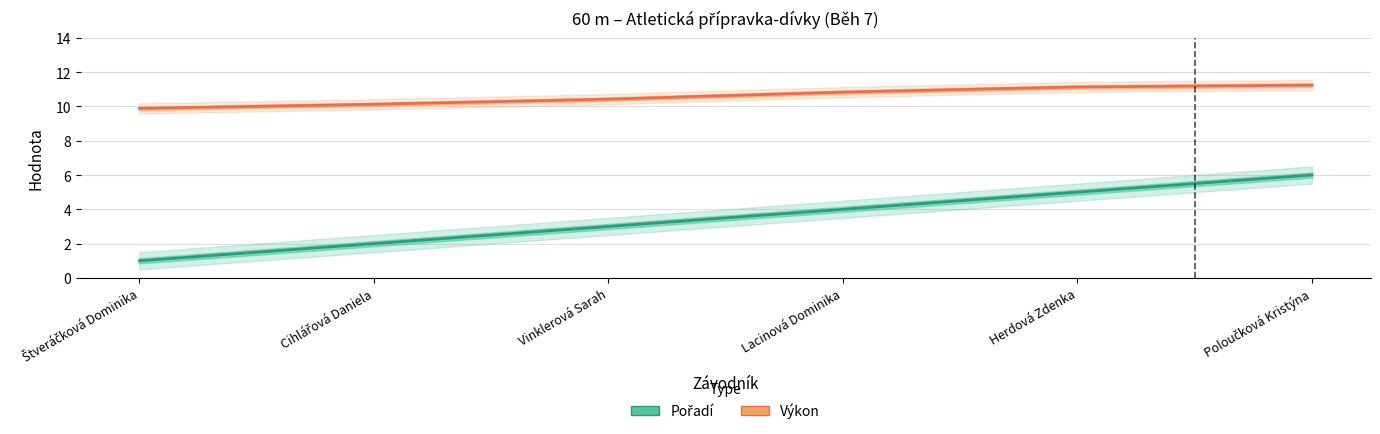

What are all the series names shown in the legend?

Pořadí, Výkon